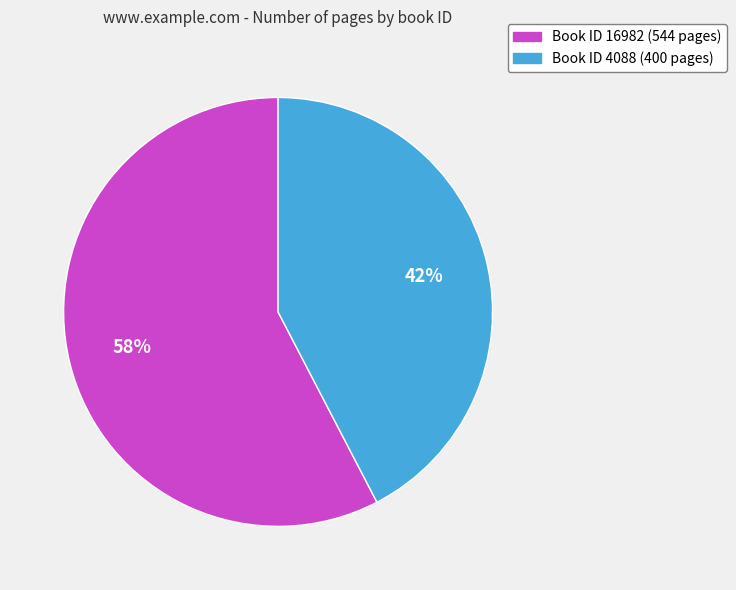

To the nearest percent, what is the average slice percentage?

50%